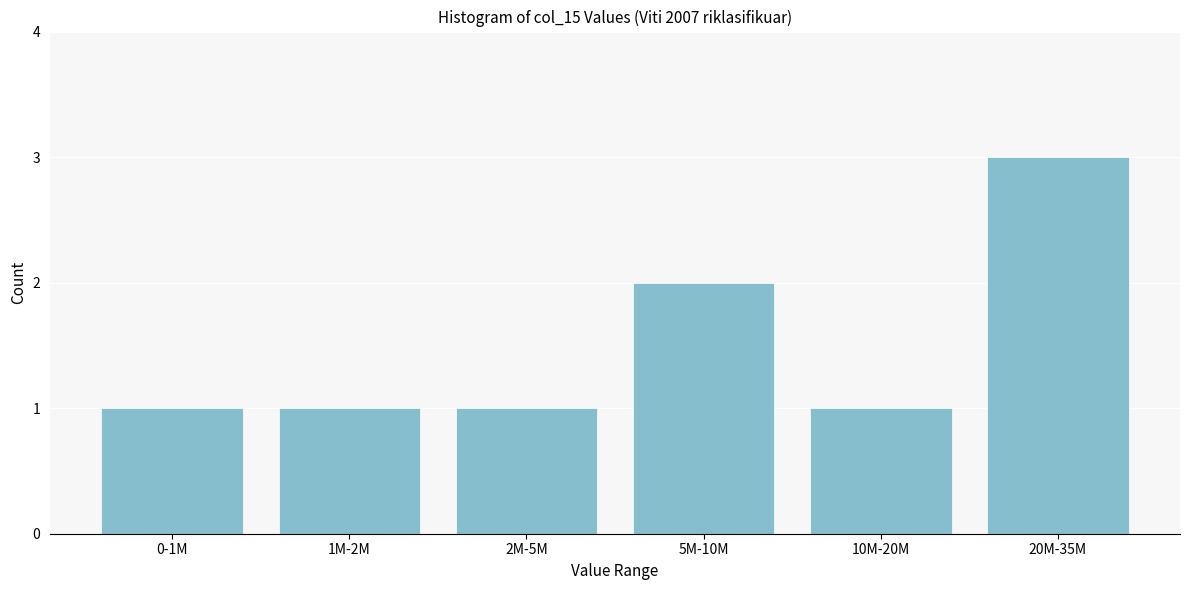

Reading left to right, what are all the values shown in this chart?

0-1M=1	1M-2M=1	2M-5M=1	5M-10M=2	10M-20M=1	20M-35M=3